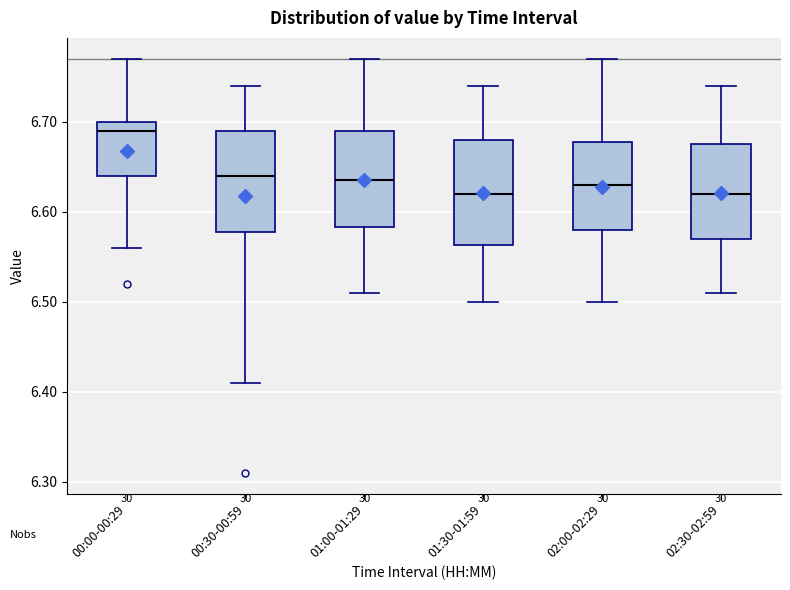

Reading left to right, read every box against the y-axis: the position of its median line, the range the box covers, and the ends of its whiskers. The values are not printed on the chart, so give them approximately, as read against the axis.

00:00-00:29: median 6.69, box 6.64 to 6.70, whiskers 6.56 to 6.77
00:30-00:59: median 6.64, box 6.58 to 6.69, whiskers 6.41 to 6.74
01:00-01:29: median 6.64, box 6.58 to 6.69, whiskers 6.51 to 6.77
01:30-01:59: median 6.62, box 6.56 to 6.68, whiskers 6.50 to 6.74
02:00-02:29: median 6.63, box 6.58 to 6.68, whiskers 6.50 to 6.77
02:30-02:59: median 6.62, box 6.57 to 6.68, whiskers 6.51 to 6.74